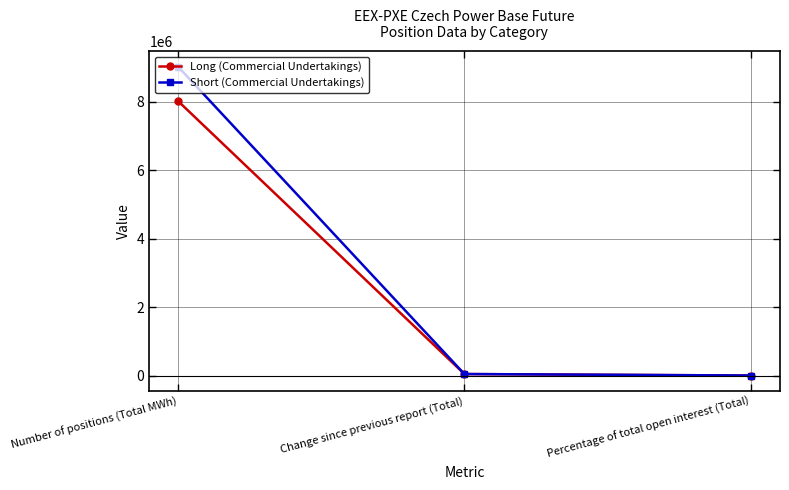

What is the label of the 3rd point from the right?

Number of positions (Total MWh)